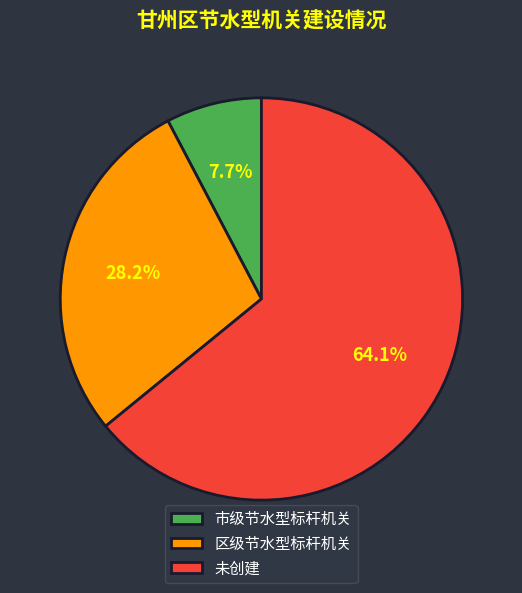

Is it true that 未创建 is 64% of the pie?

True